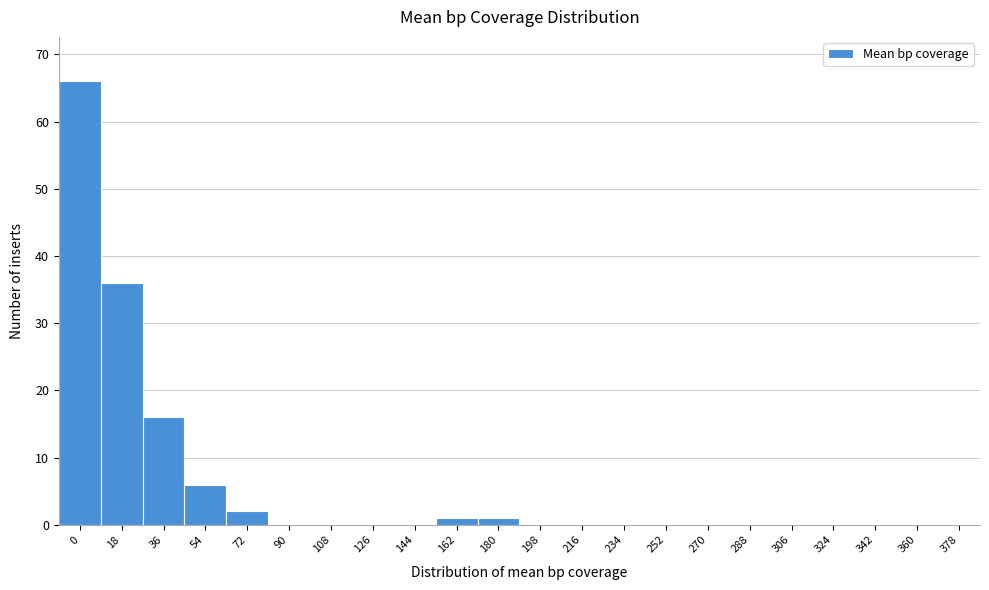

Reading left to right, extract all data points from this chart.

0=66	18=36	36=16	54=6	72=2	90=0	108=0	126=0	144=0	162=1	180=1	198=0	216=0	234=0	252=0	270=0	288=0	306=0	324=0	342=0	360=0	378=0